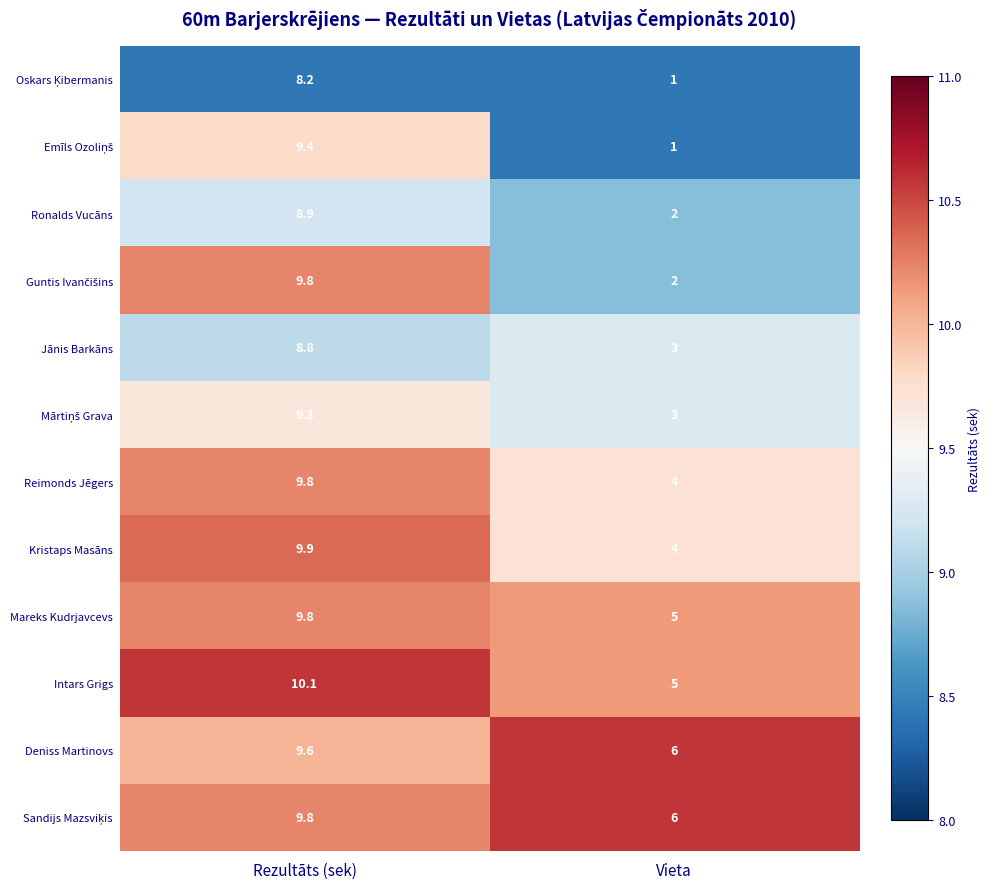

What is the total value across all series at Vieta?

42.0